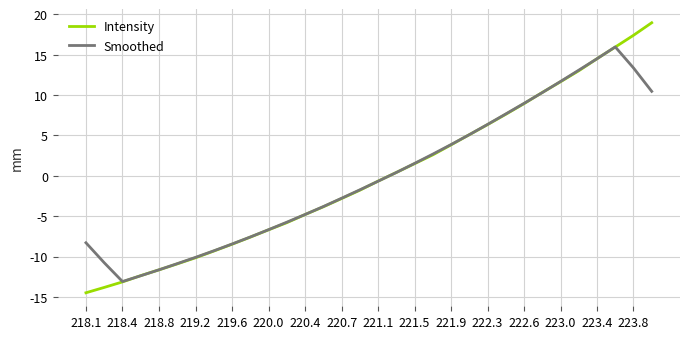

True or false: Smoothed and Intensity cross at least once.

True